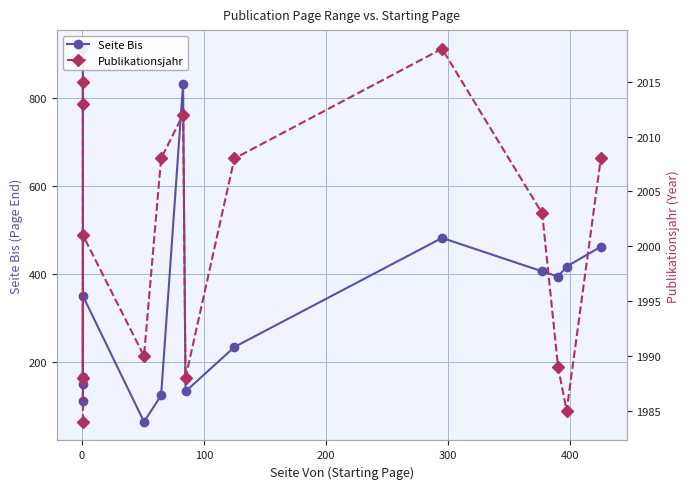

True or false: Publikationsjahr has more than 0 points higher than both neighbors.

True